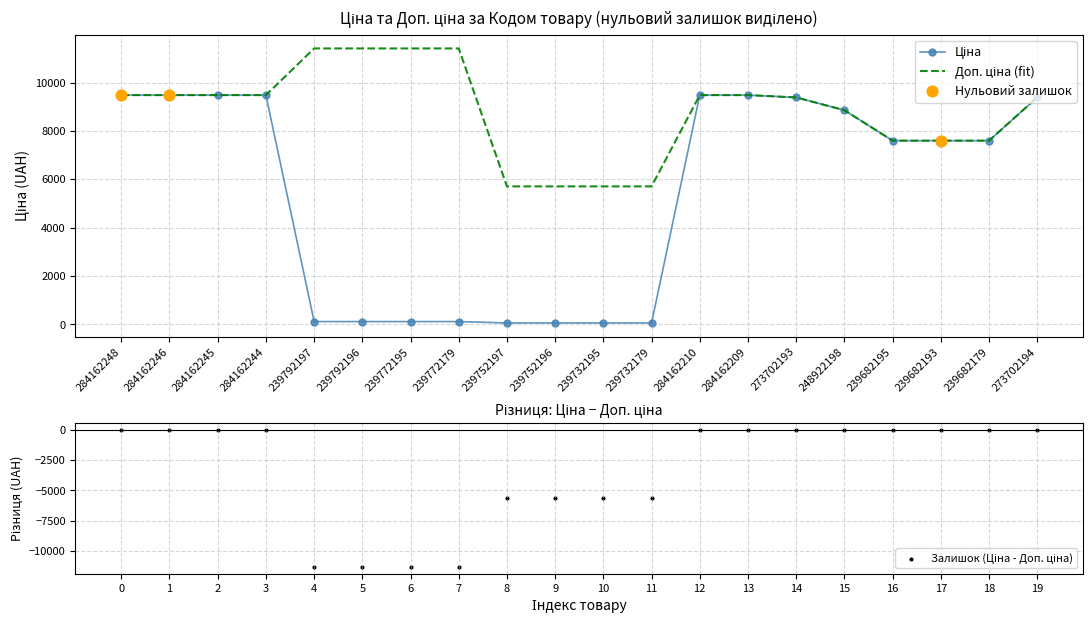

Which series has the widest spread of Y values?

Ціна